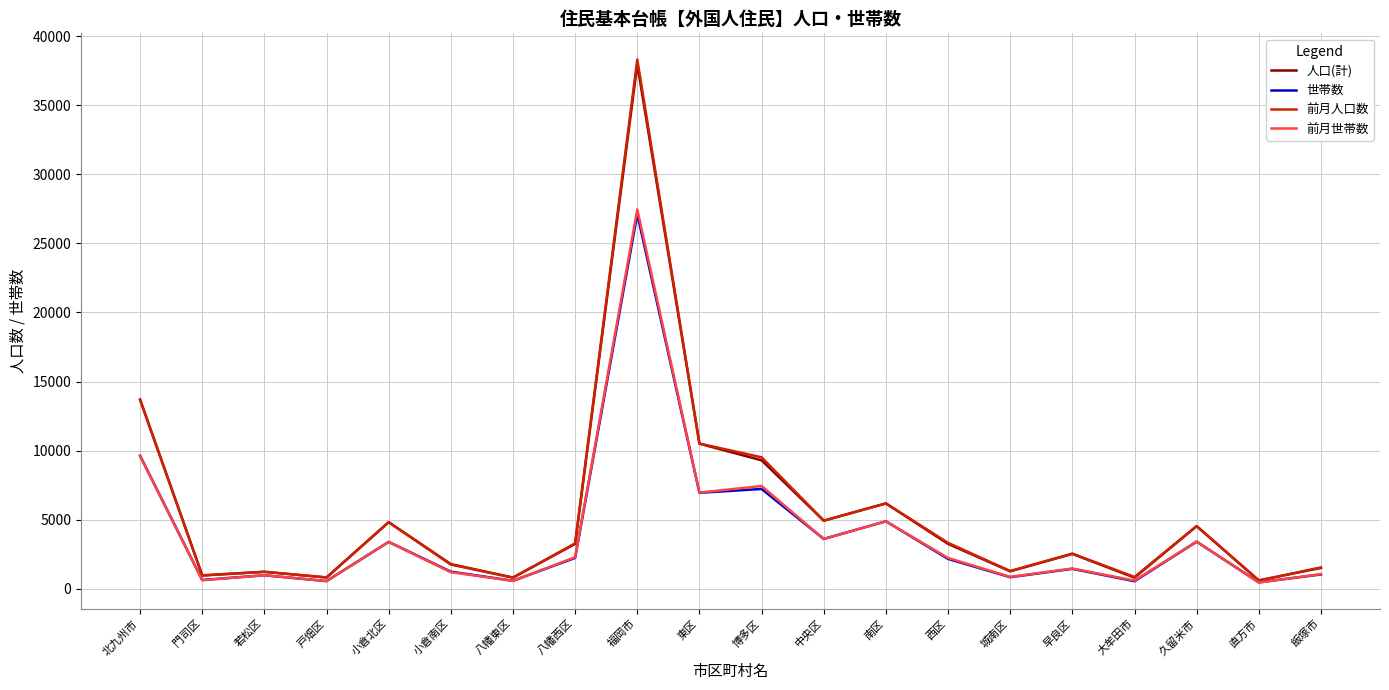

What position from the right is 東区?

11